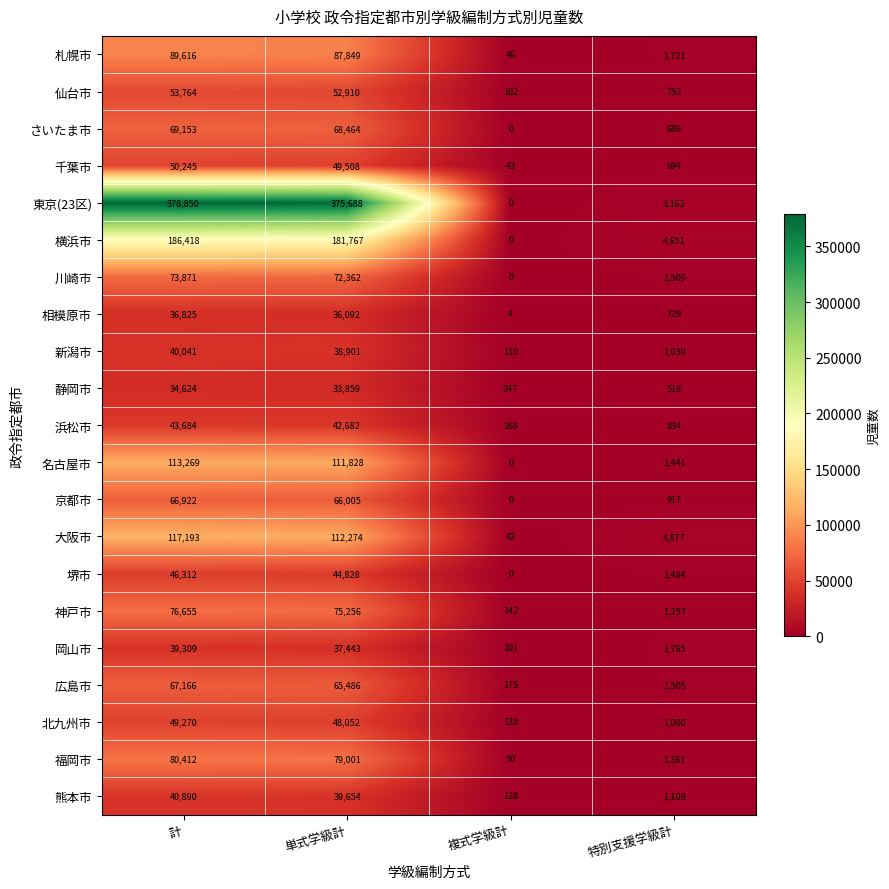

The 北九州市 series shows 92 at 複式学級計. True or false?

False